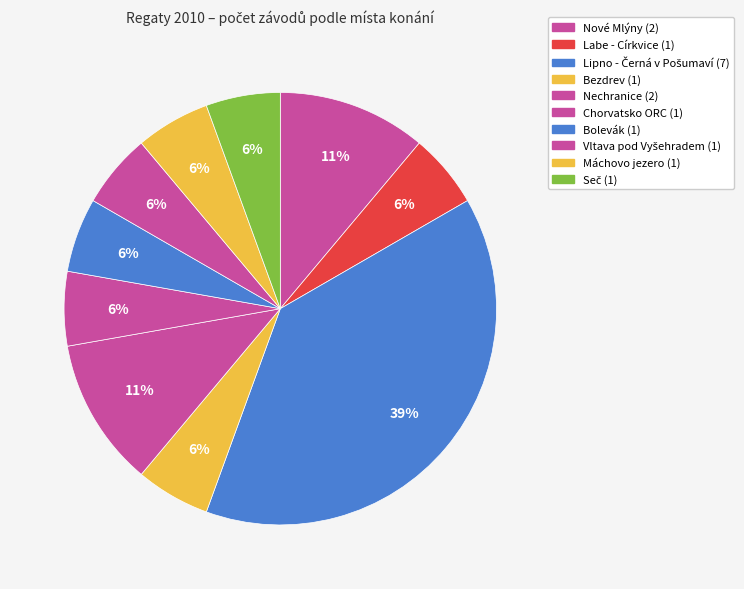

To the nearest percent, what is the difference between the Máchovo jezero and Nechranice slice percentages?

6%